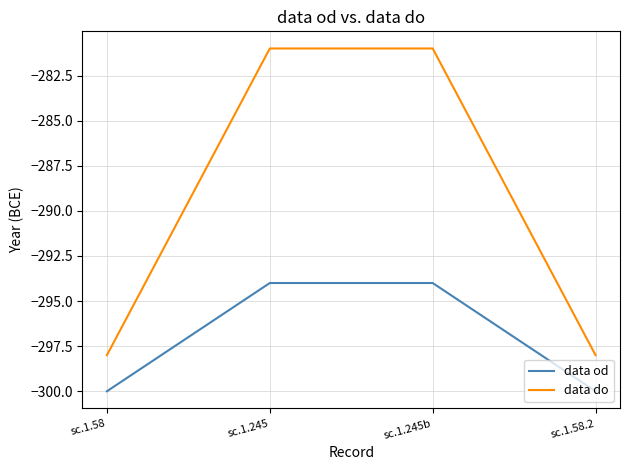

Reading left to right, what are all the values shown in this chart?

data od: -300	-294	-294	-300
data do: -298	-281	-281	-298